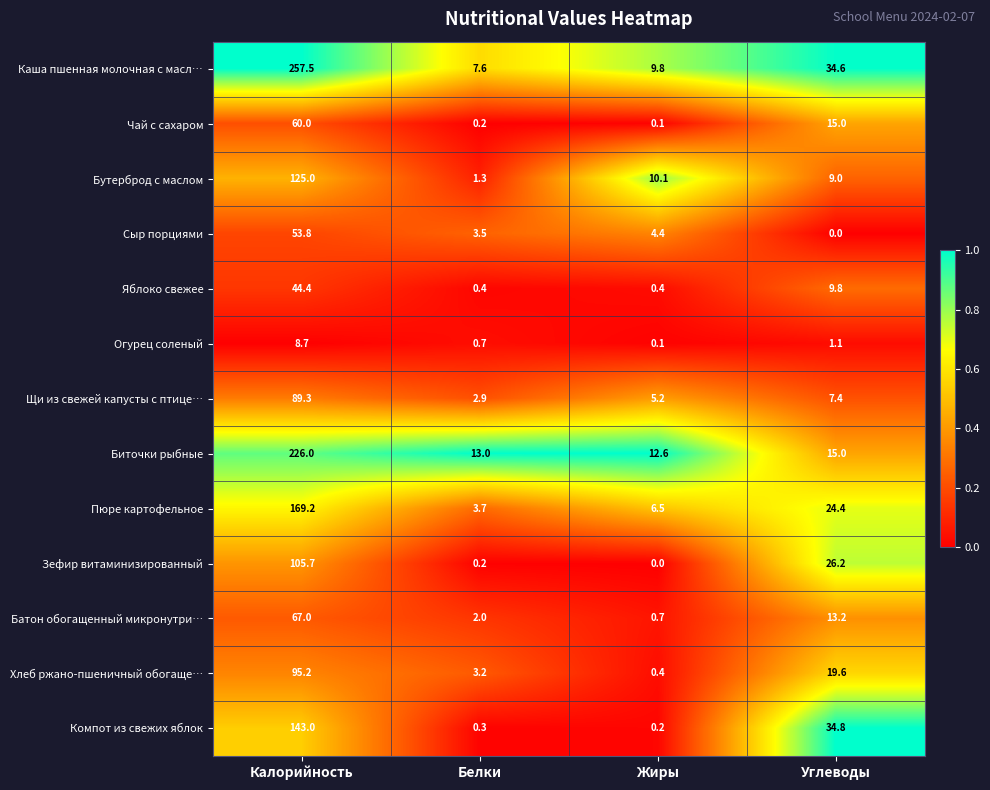

Which series has the largest total across all categories?

Каша пшенная молочная с масл…